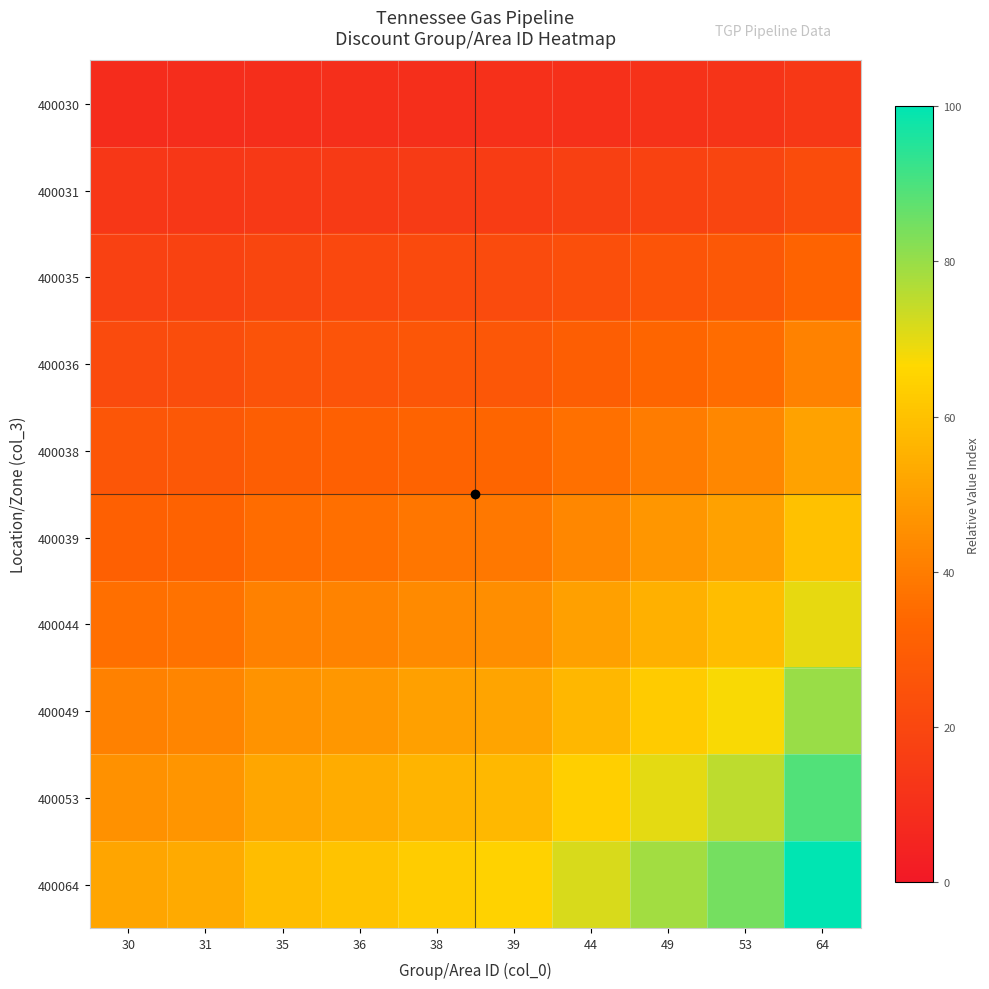

Which series has the largest total across all categories?

400064